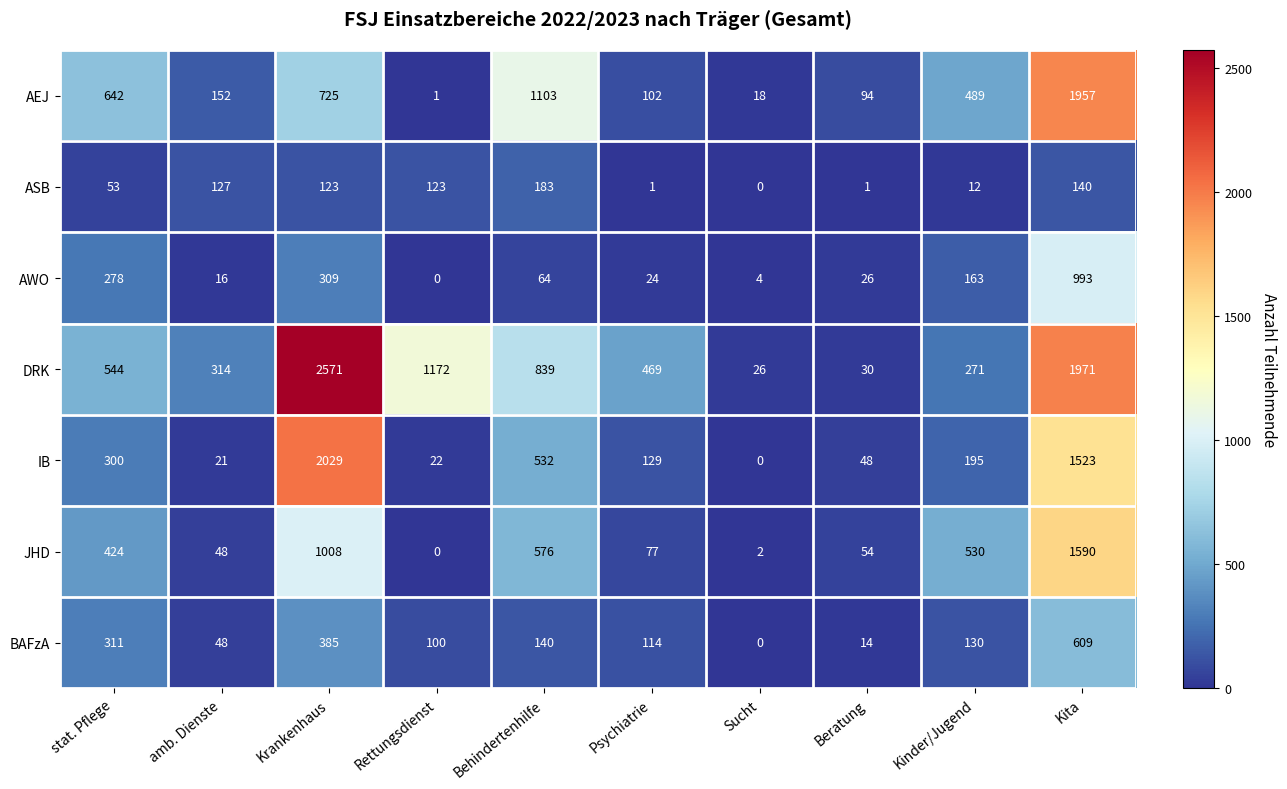

True or false: ASB has a value of 40 at Behindertenhilfe.

False